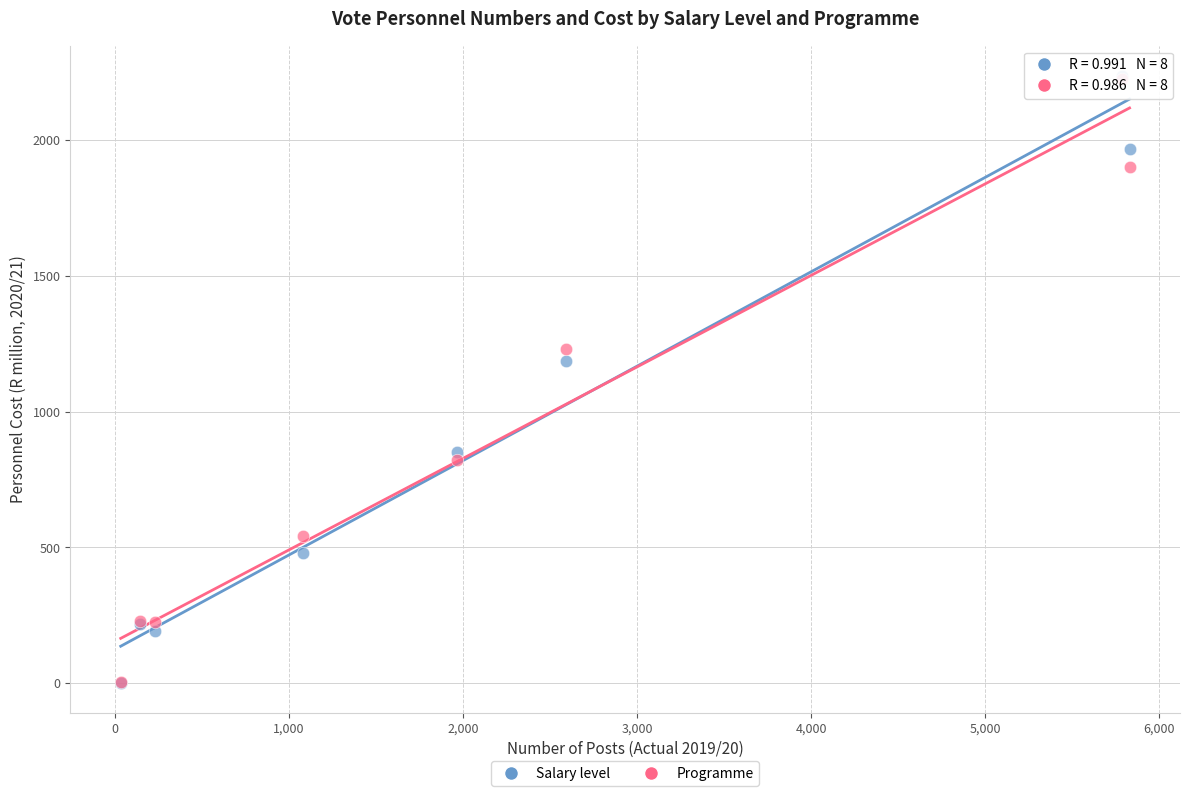

In the Salary level series, what Y value is closest to 1119?

1188.1